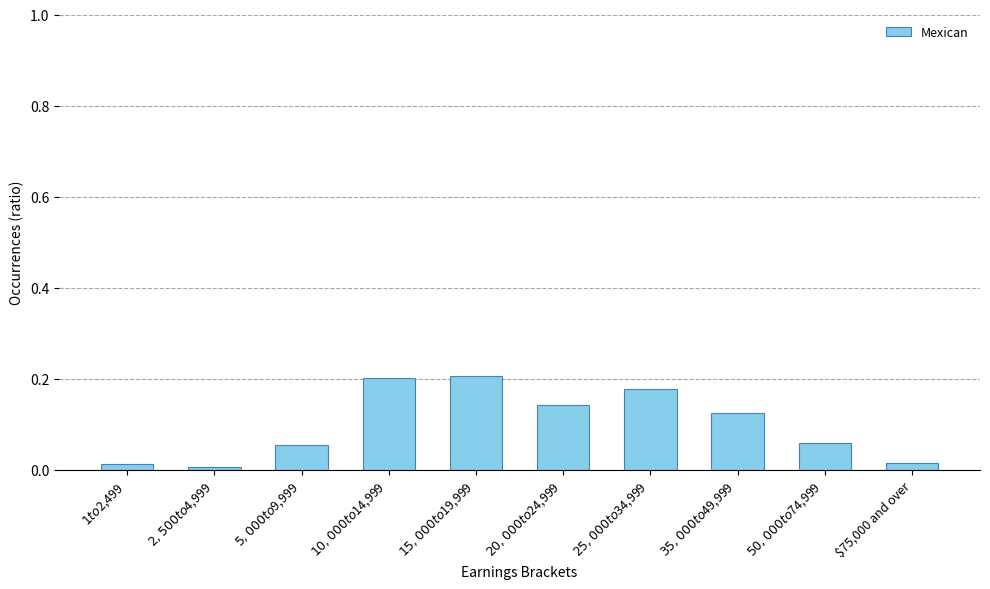

What is the sum of all values?

1.0